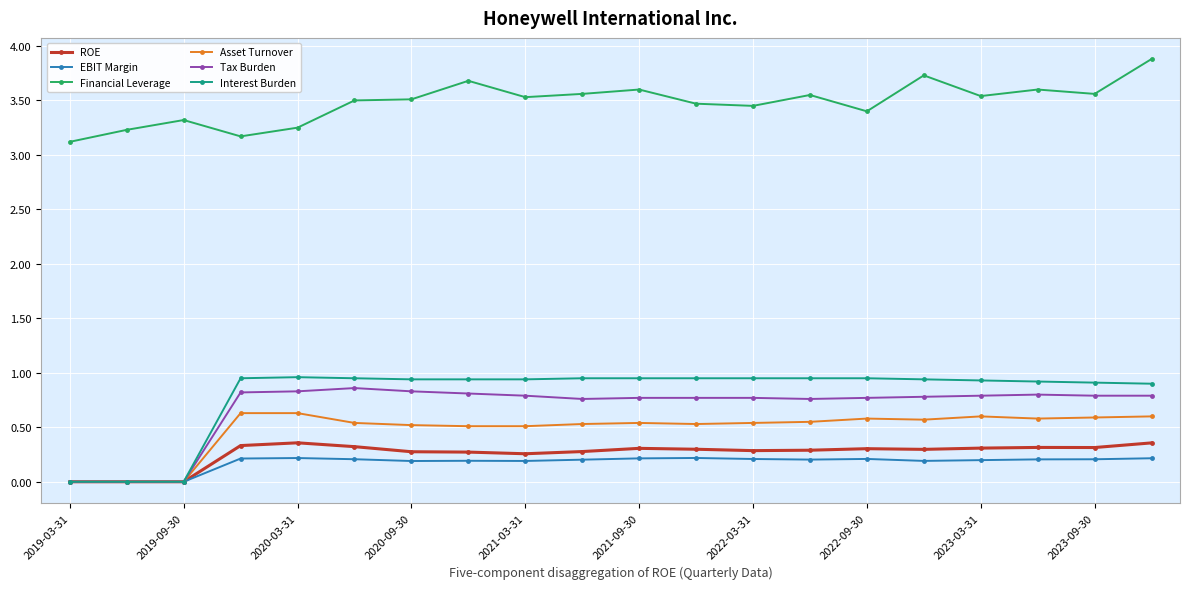

Which series has the largest total across all categories?

Financial Leverage